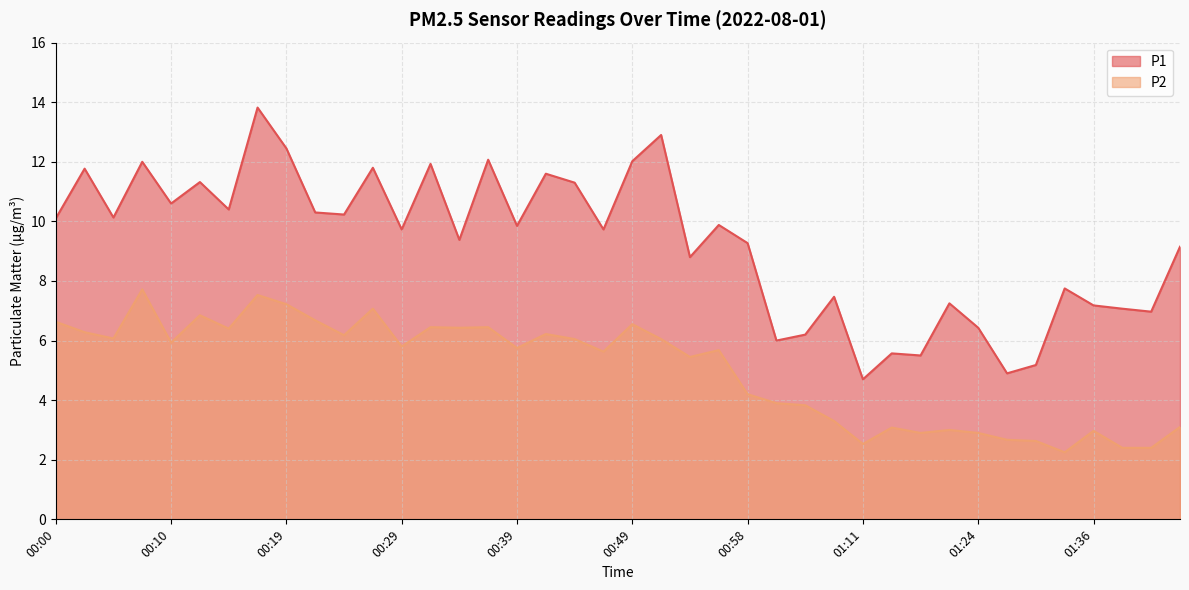

How many data points in P2 are less than 5?

16